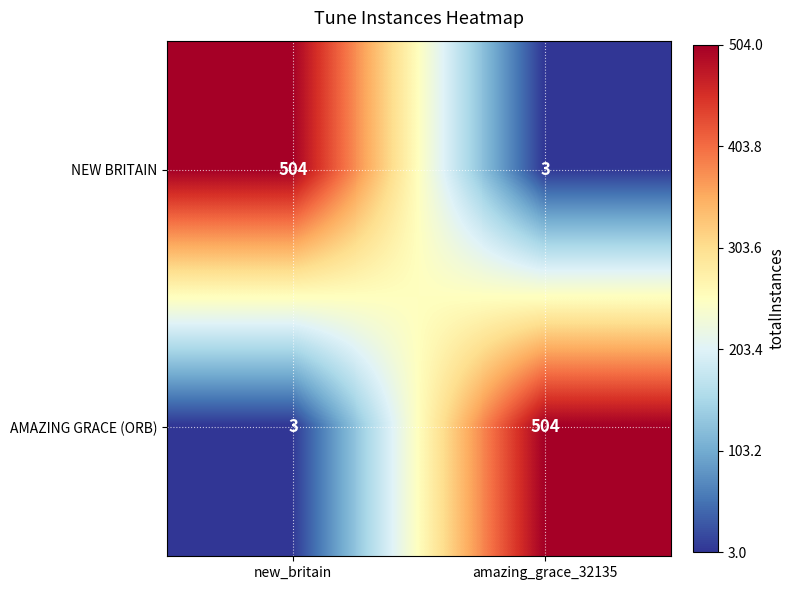

Where is NEW BRITAIN nearest to the value 253?

amazing_grace_32135